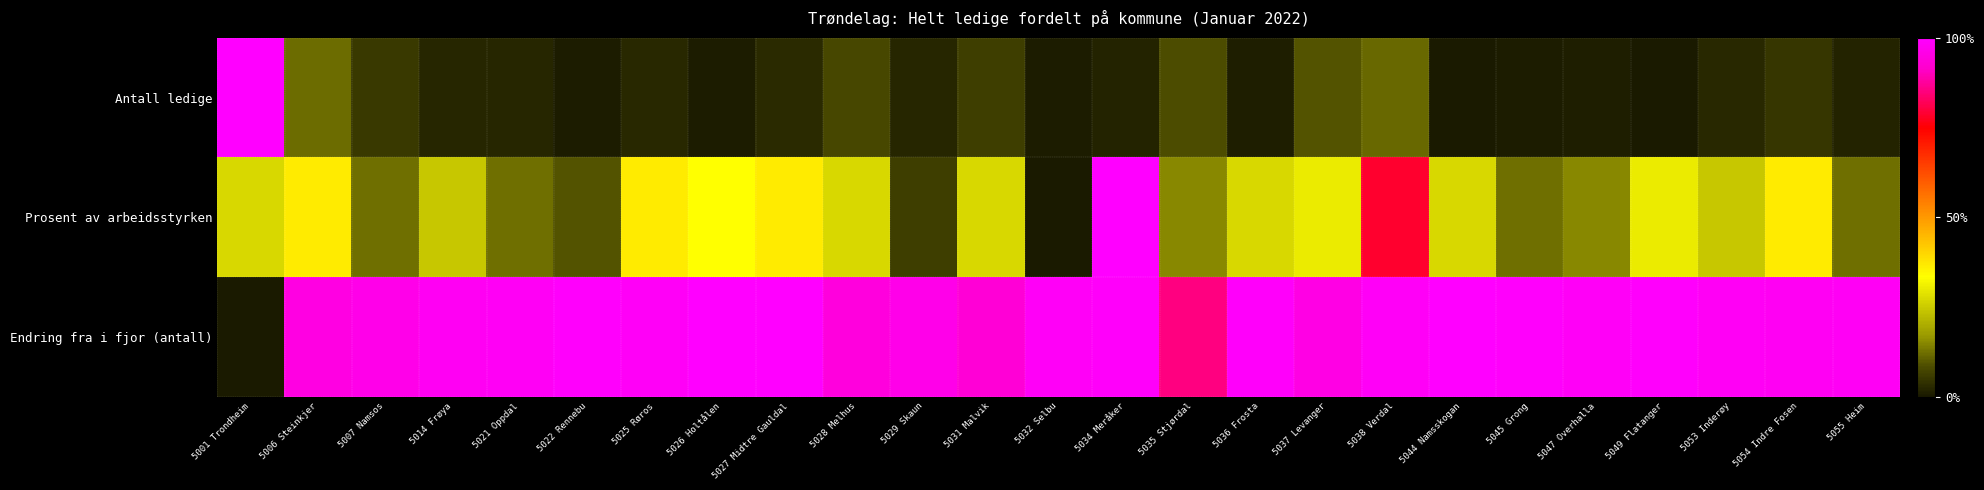

Which category has the highest value across all series?

5001 Trondheim